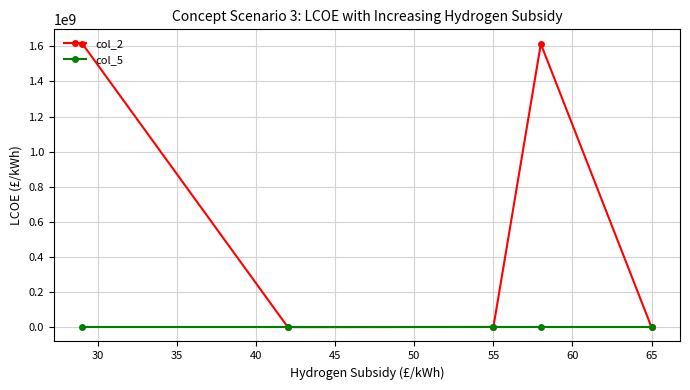

At how many categories does at least one series exceed 1222990504?

2